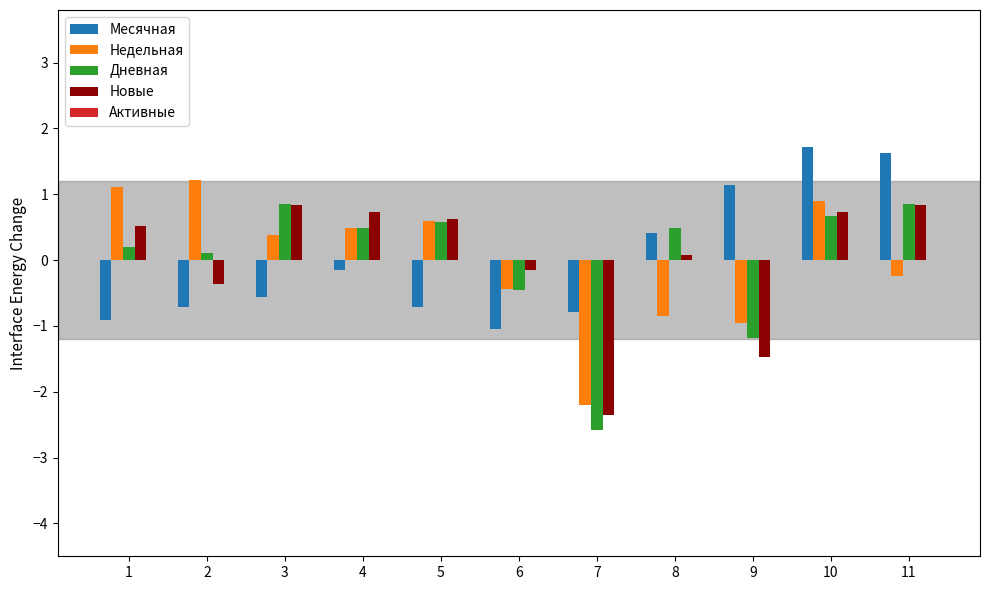

What is the value of the Новые bar at the 9th from the left?

-1.5